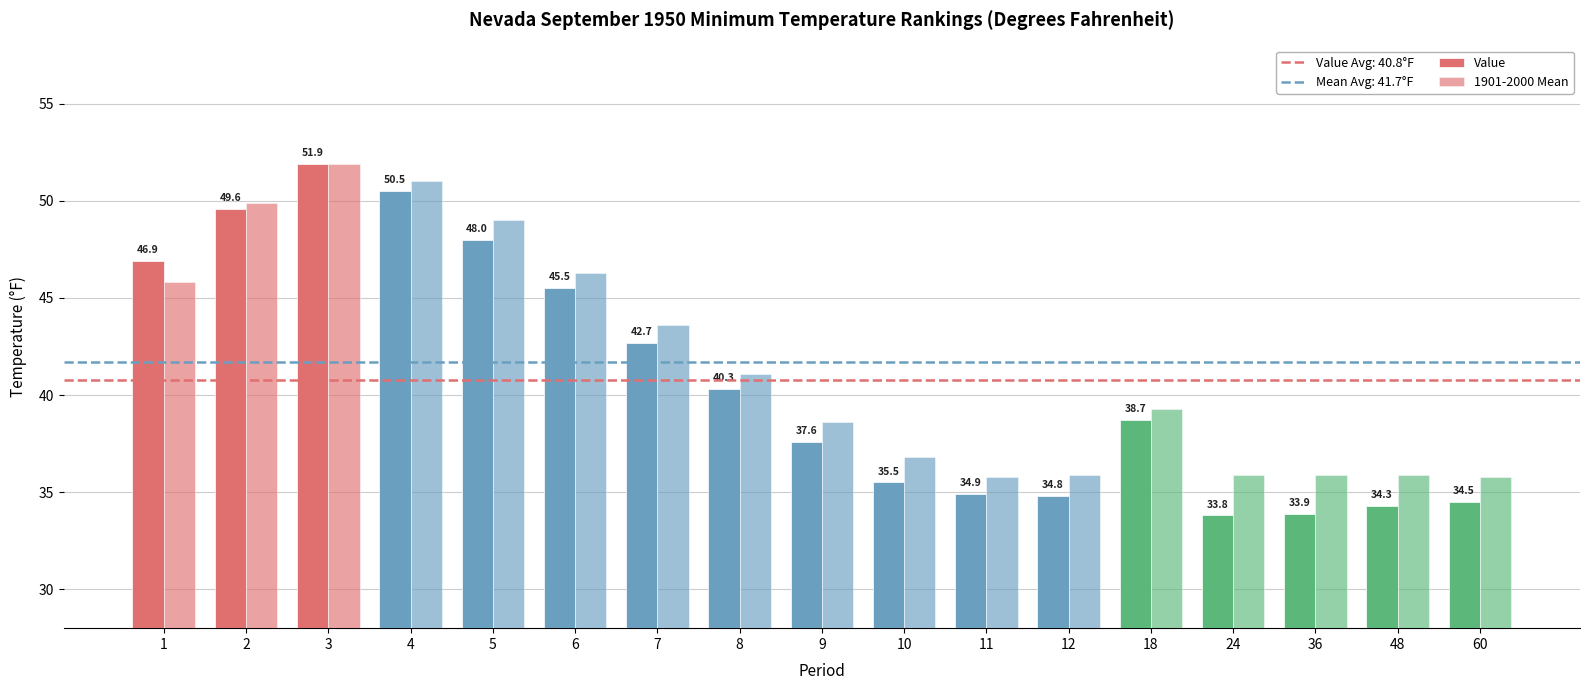

How many groups of bars are there?

17